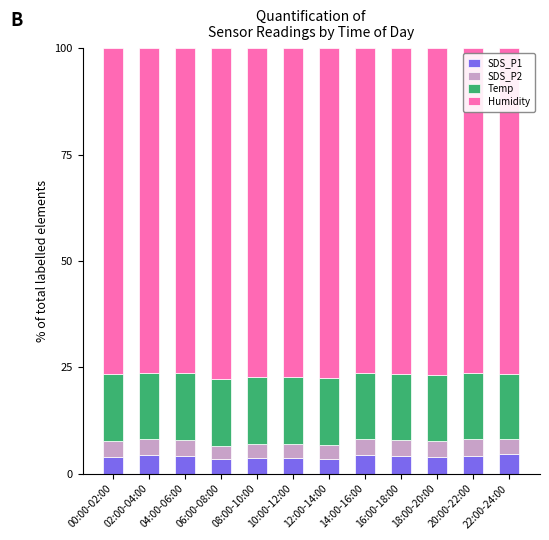

What is the highest value of the SDS_P1 series?

4.5